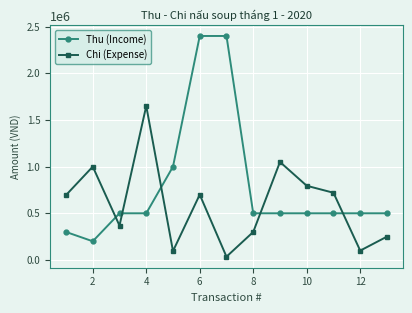

Rank the series by their maximum value, from lowest to highest.

Chi (Expense), Thu (Income)